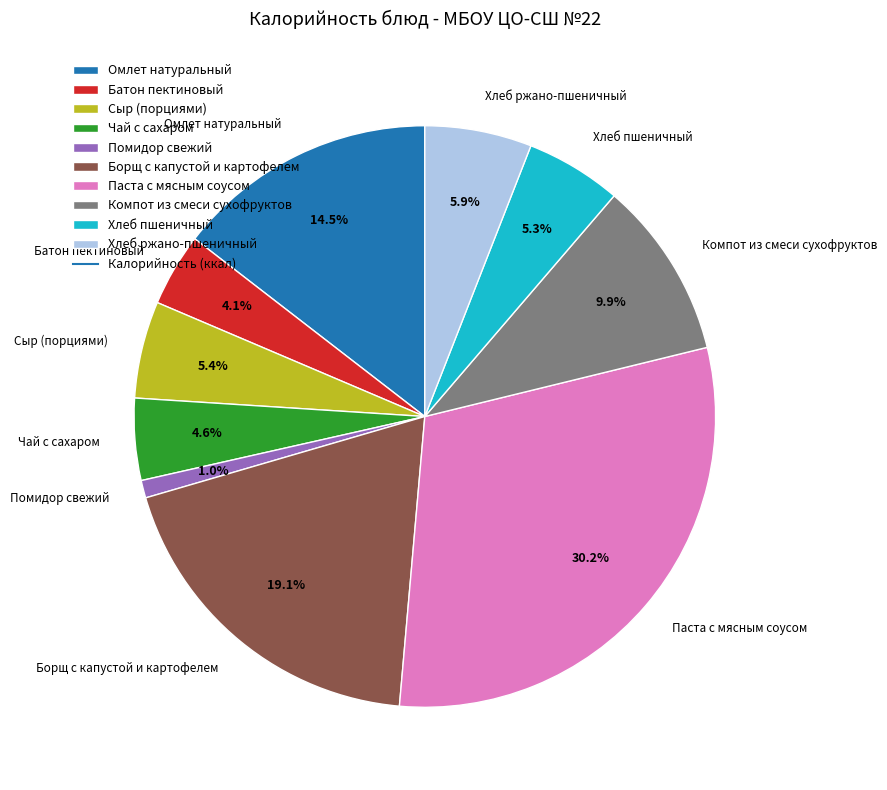

Does Паста с мясным соусом represent more than half of the total?

No